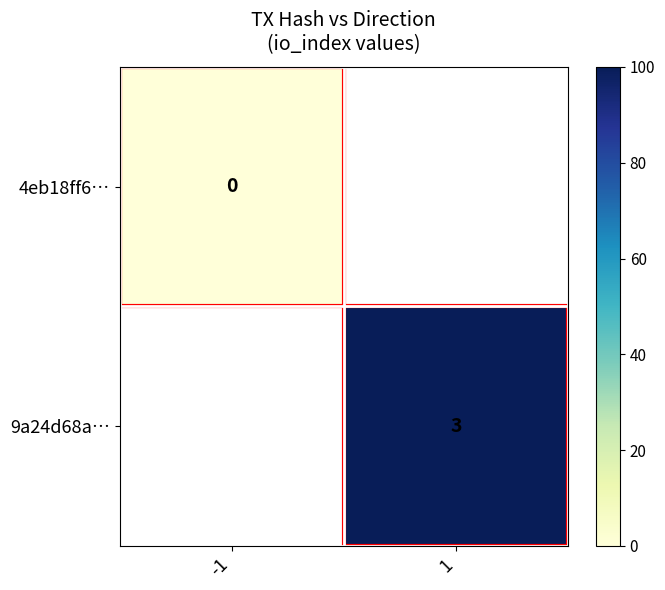

At how many categories does at least one series exceed 2?

1